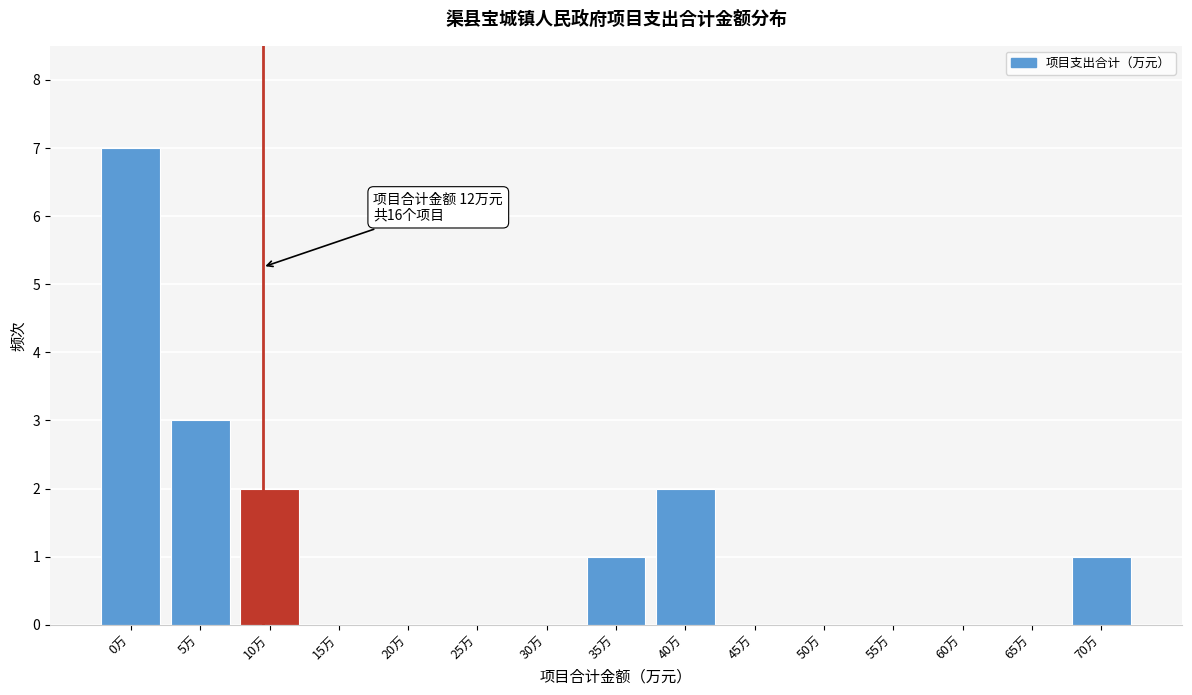

Reading left to right, transcribe all the data shown in this chart.

0万=7	5万=3	10万=2	15万=0	20万=0	25万=0	30万=0	35万=1	40万=2	45万=0	50万=0	55万=0	60万=0	65万=0	70万=1